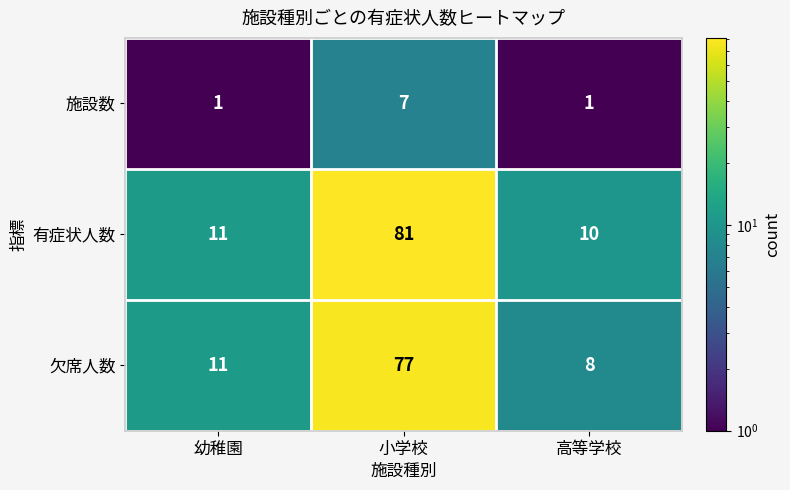

The 施設数 series shows 3 at 小学校. True or false?

False